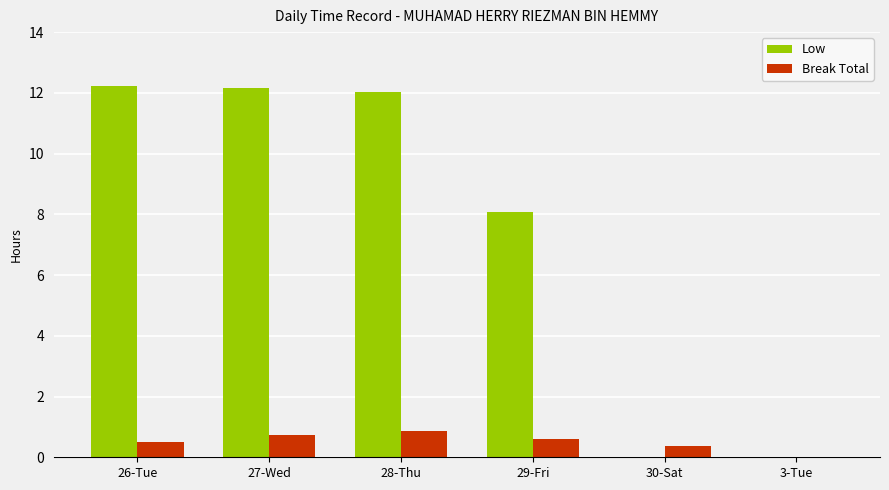

Reading left to right, transcribe all the data shown in this chart.

Low: 26-Tue=12.2	27-Wed=12.2	28-Thu=12.0	29-Fri=8.1	30-Sat=0.0	3-Tue=0.0
Break Total: 26-Tue=0.5	27-Wed=0.8	28-Thu=0.9	29-Fri=0.6	30-Sat=0.4	3-Tue=0.0